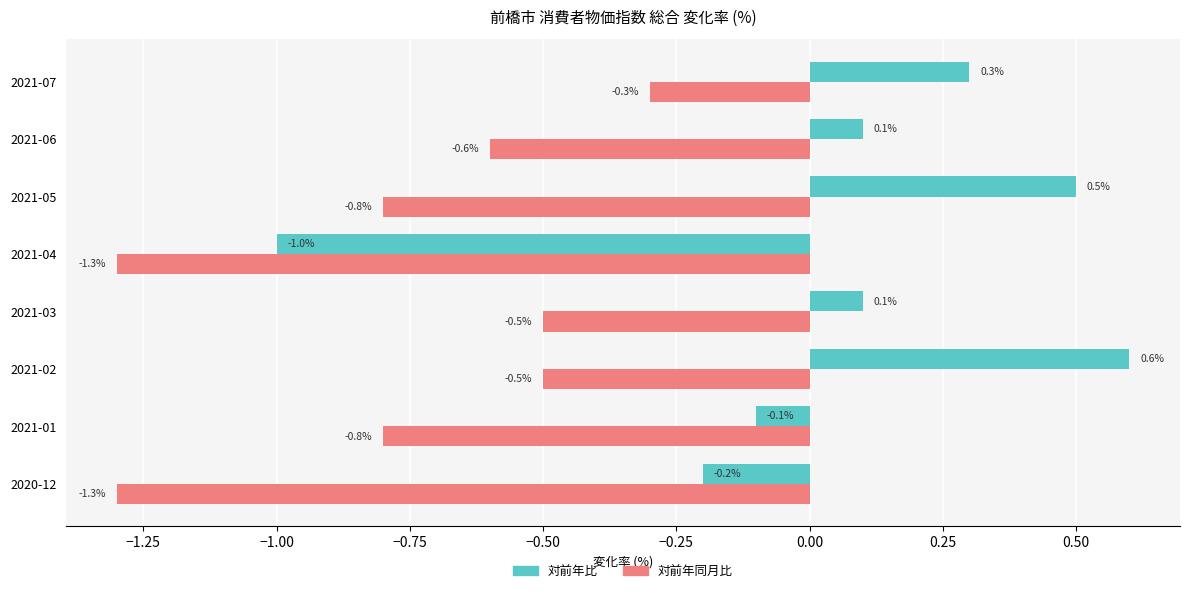

List the series in order of their peak value, lowest first.

対前年同月比, 対前年比